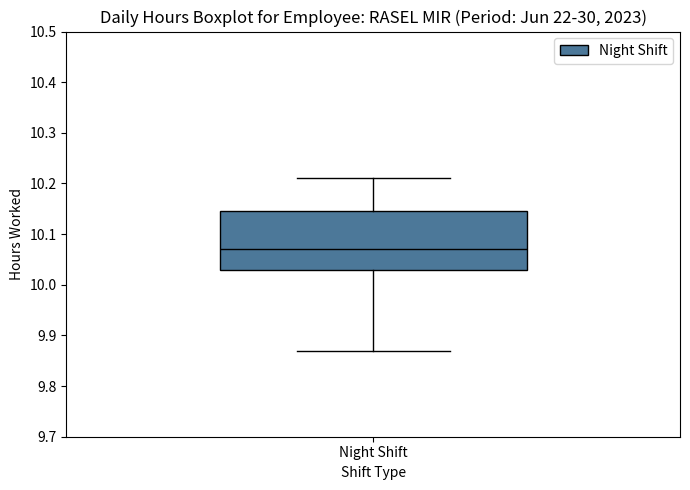

Transcribe this box plot: give where the median line is, the range the box spans, and where the two whiskers end, as read against the y-axis. The values are not printed on the chart, so give them approximately, as read against the axis.

median 10.07, box 10.03 to 10.15, whiskers 9.87 to 10.21